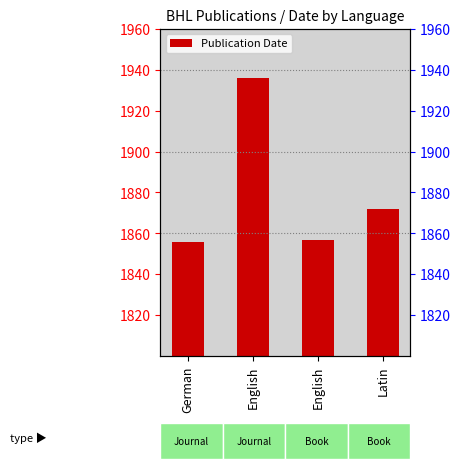

The chart shows a value of 546 at English. True or false?

False